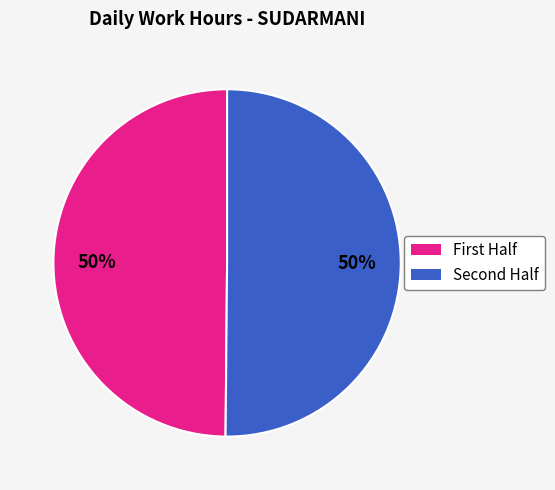

To the nearest percent, what is the average slice percentage?

50%